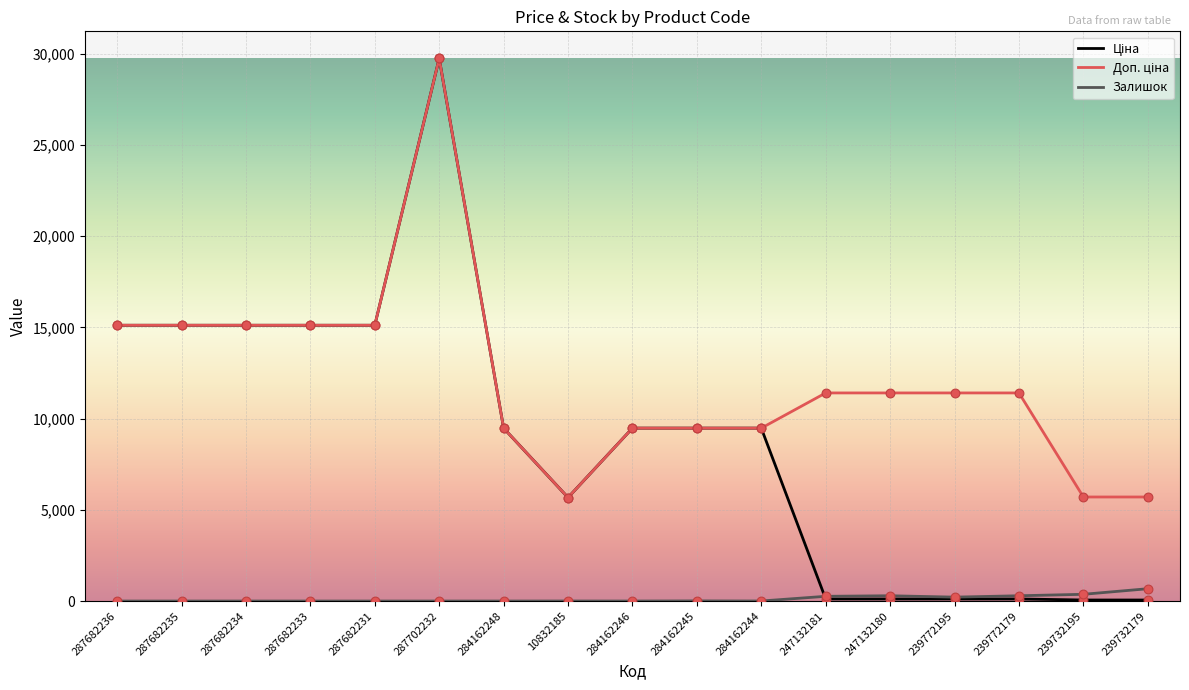

What is the total value across all series at 287682236?

30240.0